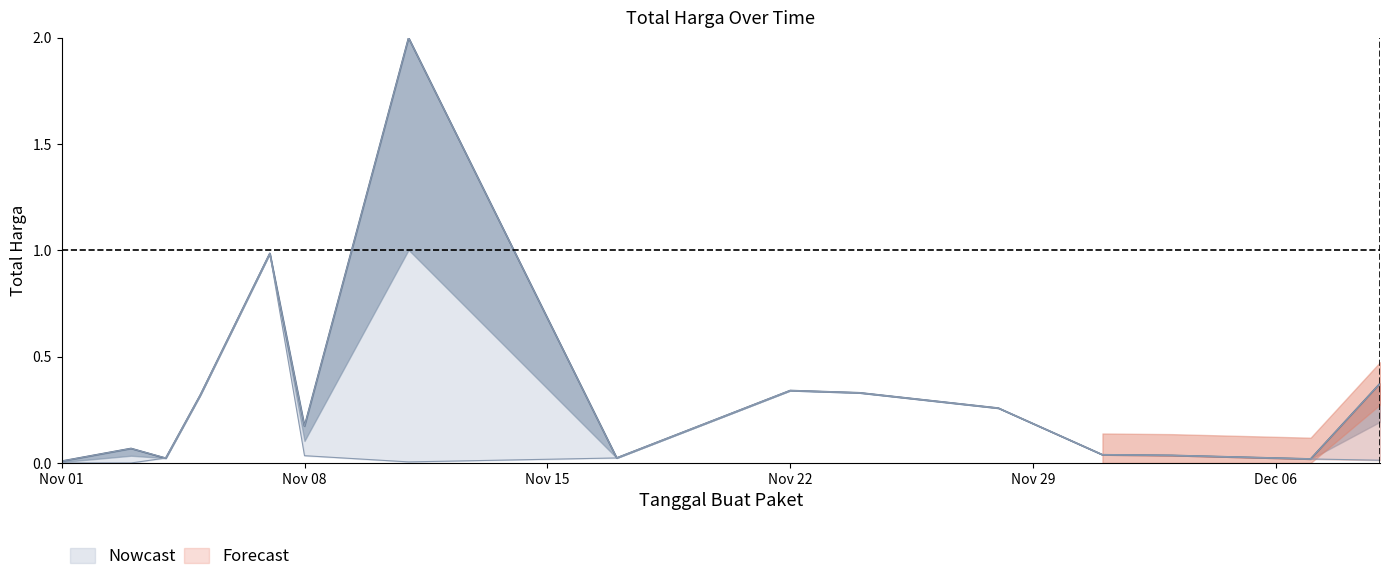

What position from the left is 2021-11-11?

7